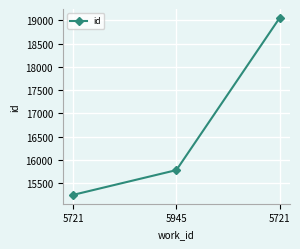

Which category has the lowest value across all series?

5721